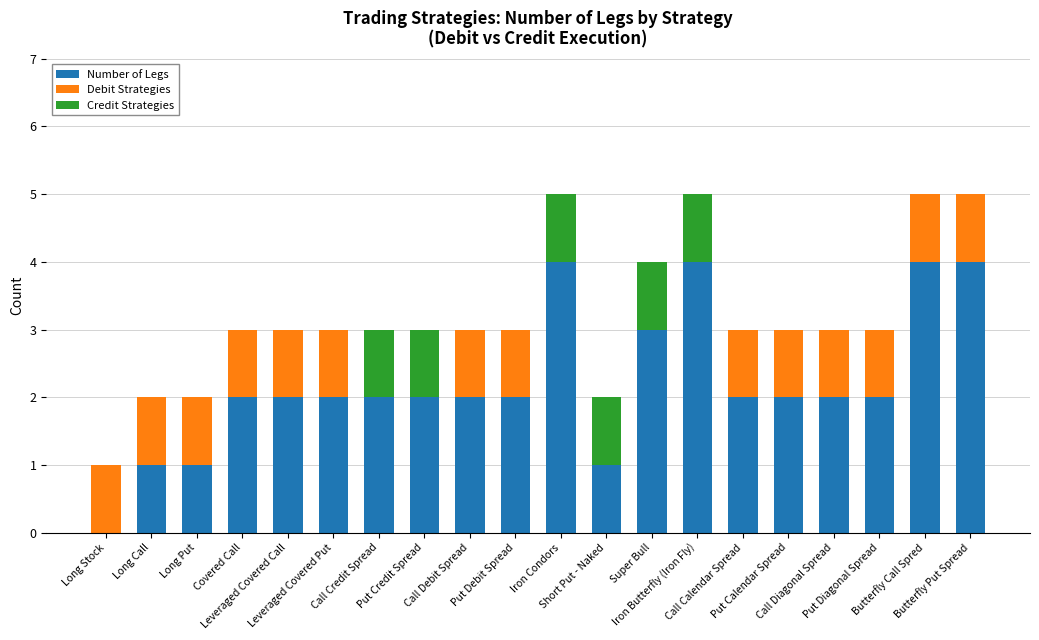

What is the total value across all series at Call Calendar Spread?

3